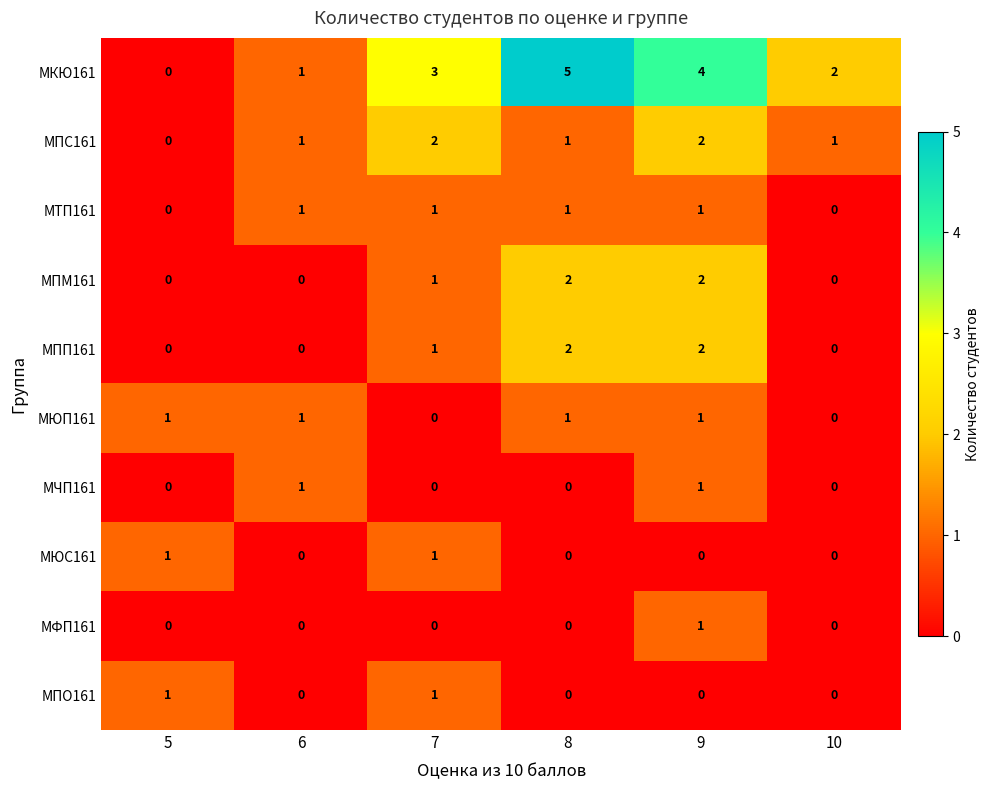

Count the number of categories in the chart.

6